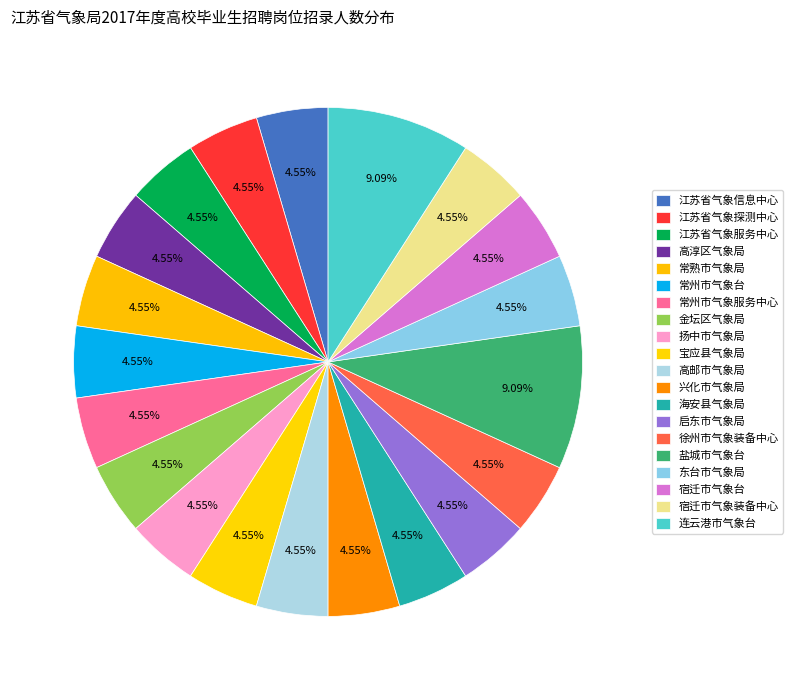

What is the largest slice in the pie chart?

盐城市气象台